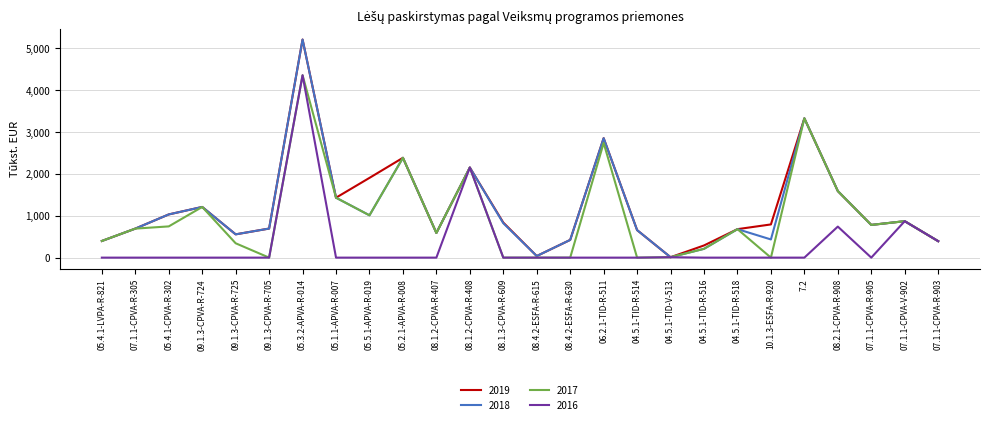

The 2016 series shows 0.0 at 04.5.1-TID-R-514. True or false?

True